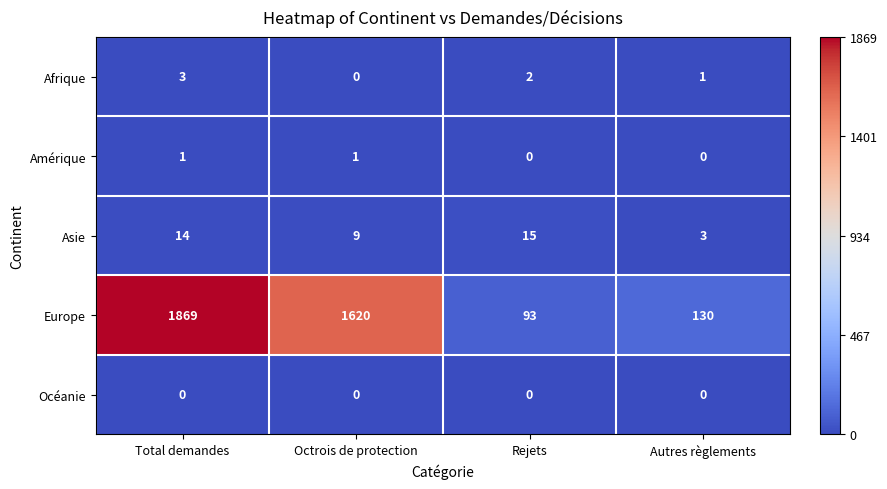

Which series has the largest range (max minus min)?

Europe